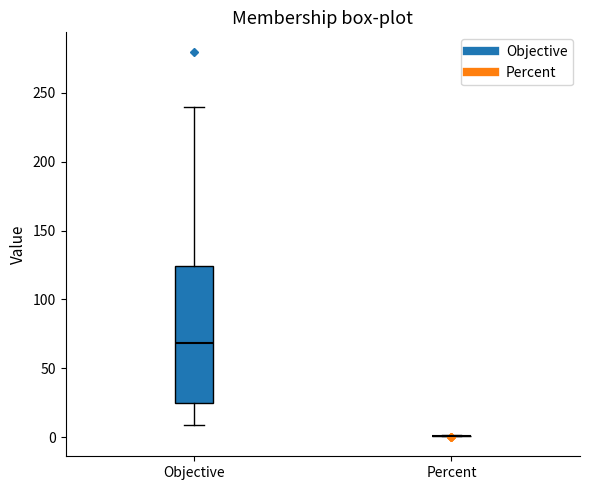

Reading left to right, read every box against the y-axis: the position of its median line, the range the box covers, and the ends of its whiskers. The values are not printed on the chart, so give them approximately, as read against the axis.

Objective: median 70, box 25 to 125, whiskers 10 to 240
Percent: box collapsed to a line at 0, whiskers 0 to 0